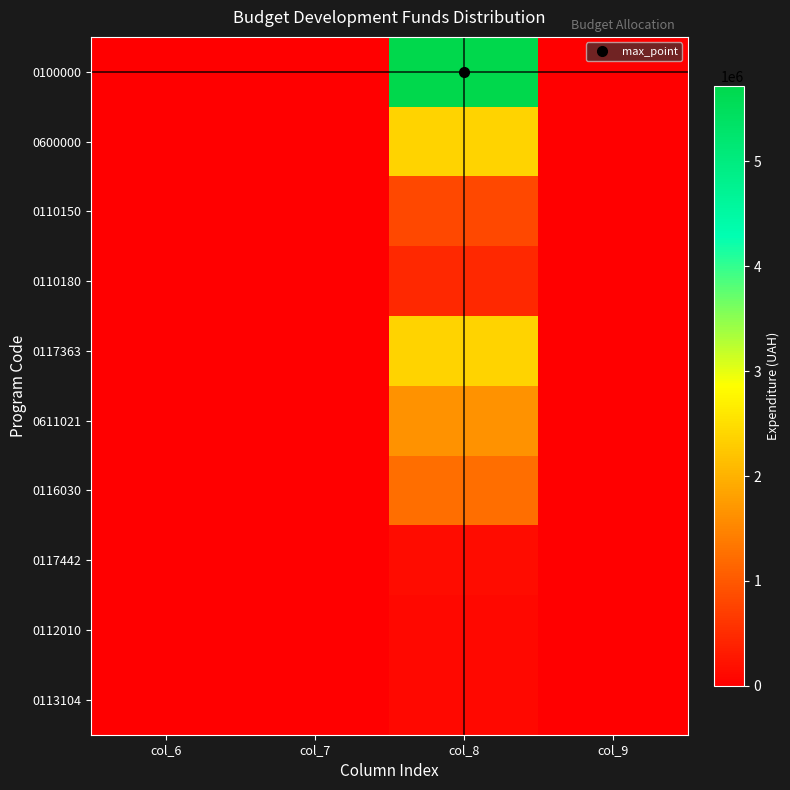

Reading left to right, what are all the values shown in this chart?

0100000: col_6=0	col_7=0	col_8=5720254	col_9=0
0600000: col_6=0	col_7=0	col_8=2369863	col_9=0
0110150: col_6=0	col_7=0	col_8=818510	col_9=0
0110180: col_6=0	col_7=0	col_8=449785	col_9=0
0117363: col_6=0	col_7=0	col_8=2385955	col_9=0
0611021: col_6=0	col_7=0	col_8=1635256	col_9=0
0116030: col_6=0	col_7=0	col_8=1239000	col_9=0
0117442: col_6=0	col_7=0	col_8=142084	col_9=0
0112010: col_6=0	col_7=0	col_8=100000	col_9=0
0113104: col_6=0	col_7=0	col_8=94320	col_9=0